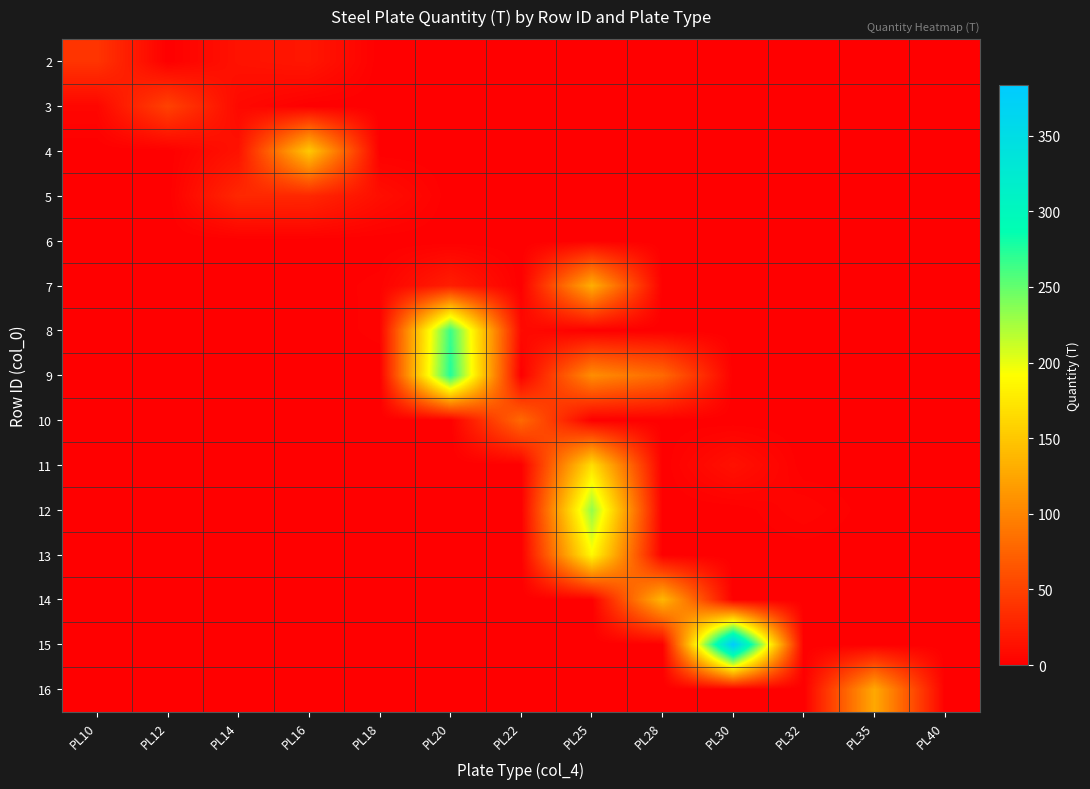

Rank the series at PL30 from lowest to highest value.

2, 3, 4, 5, 6, 7, 8, 9, 10, 12, 13, 14, 16, 11, 15